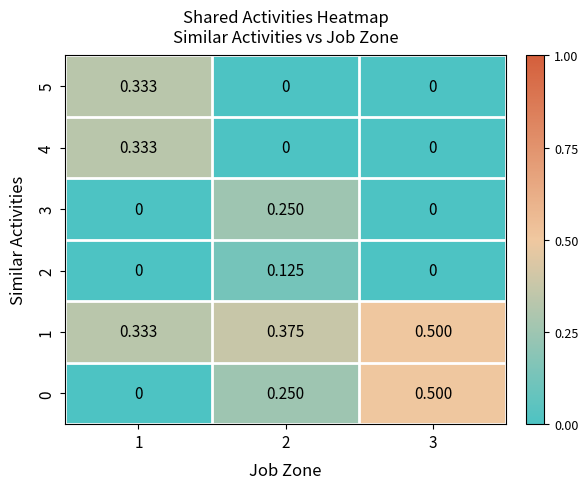

Is the value of 3 at 2 greater than the value of 4 at 2?

Yes